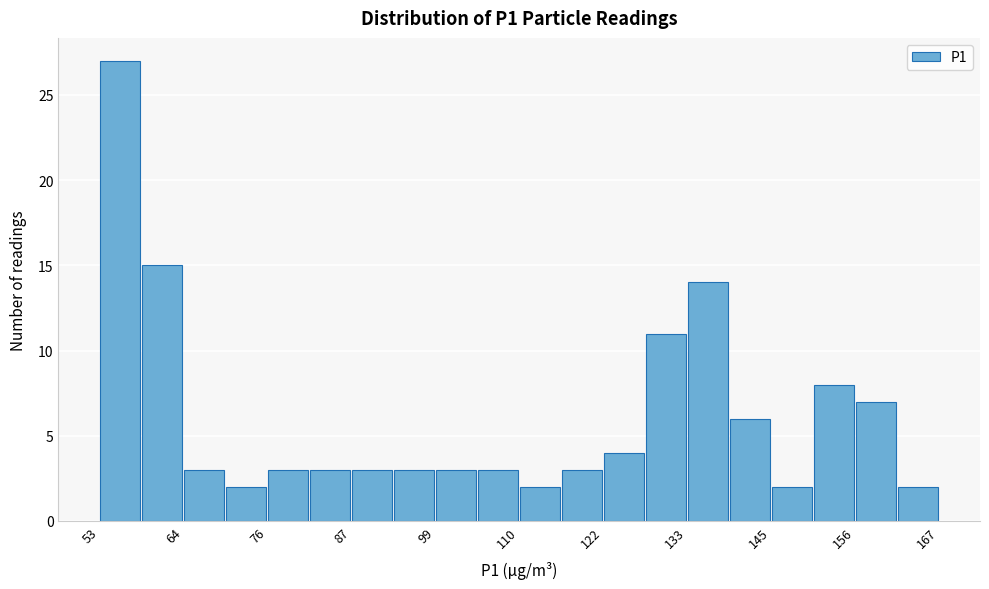

Around what value on the x-axis is the tallest bar? Give the approximate position of its centre, as read against the axis.

56